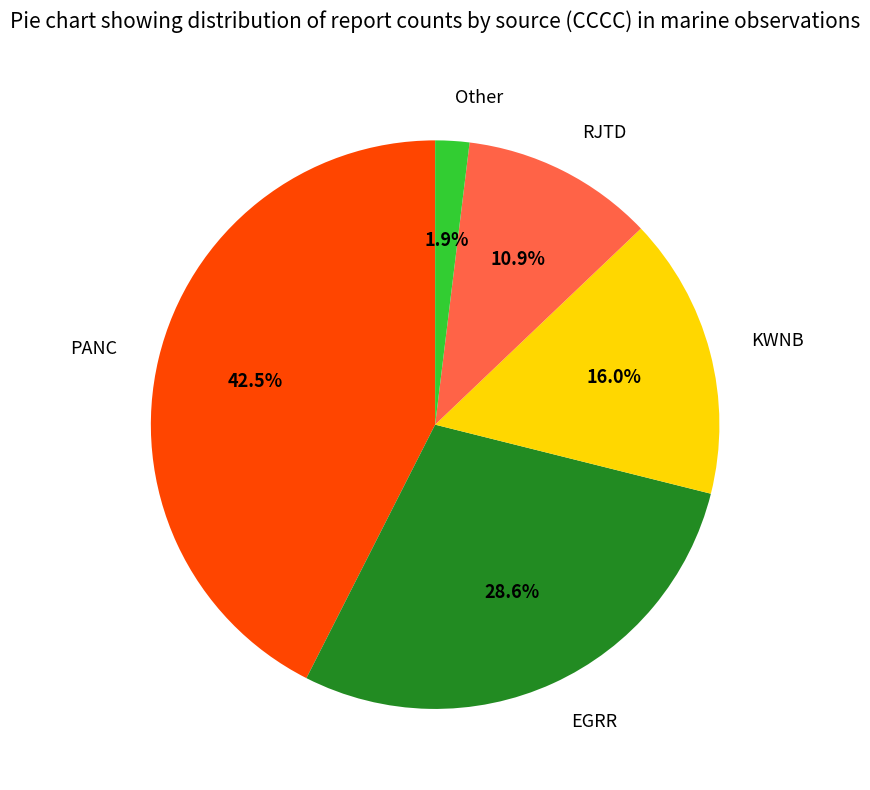

What percentage is NOT represented by KWNB?

84.0%